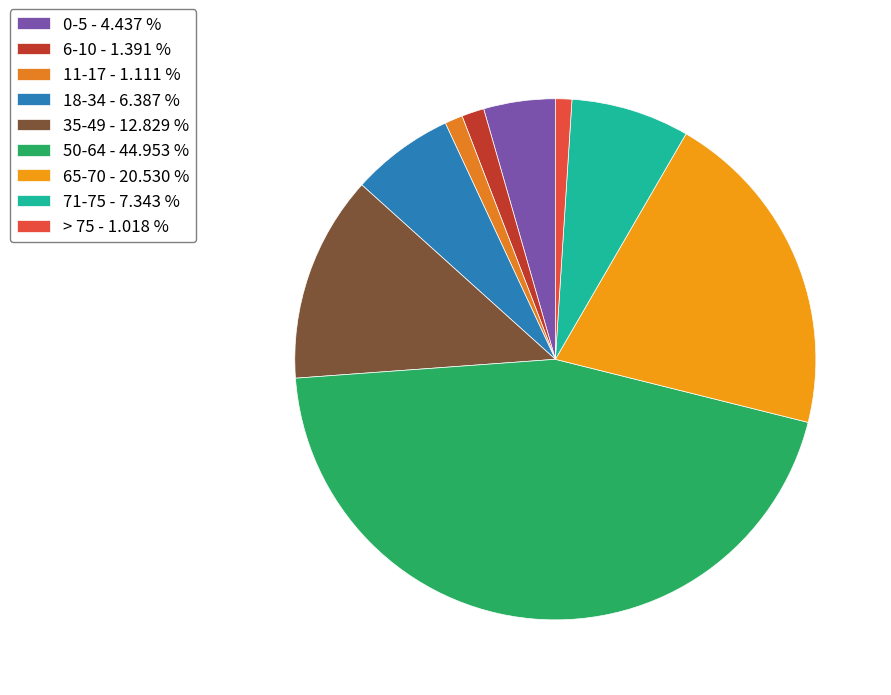

How many segments does this pie chart have?

9